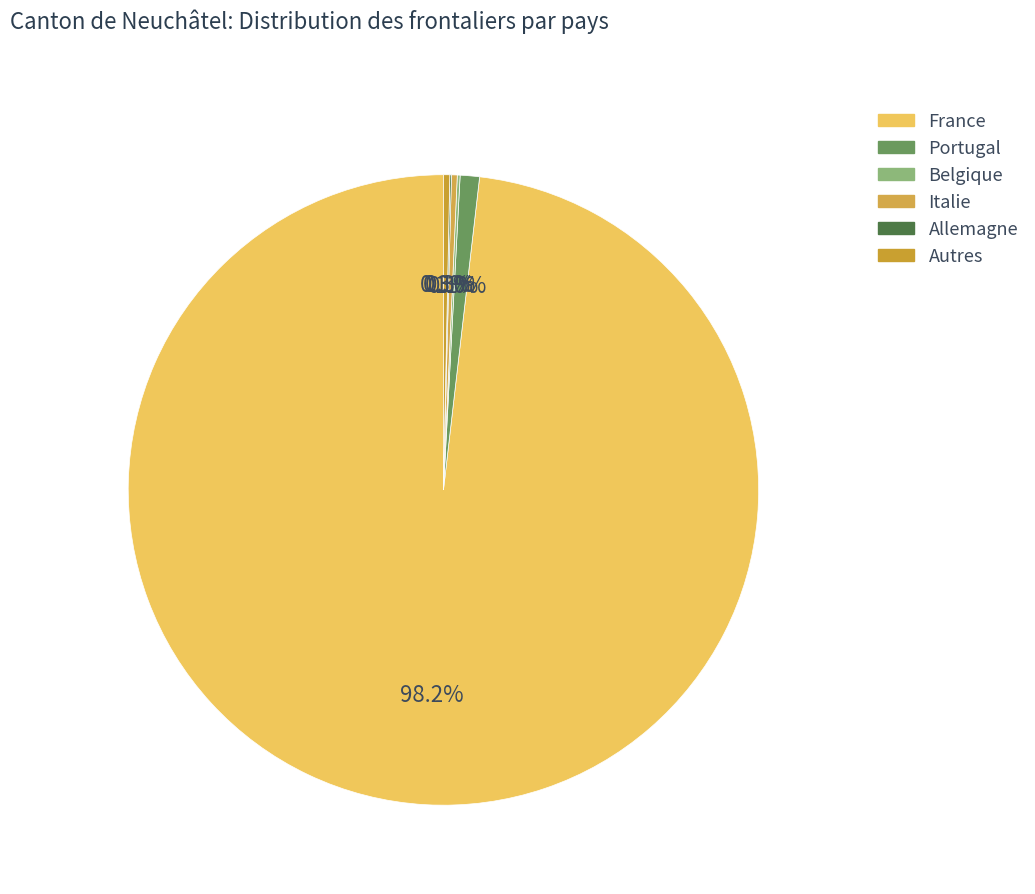

What is the ratio of the value at Belgique to the value at Autres?

0.4